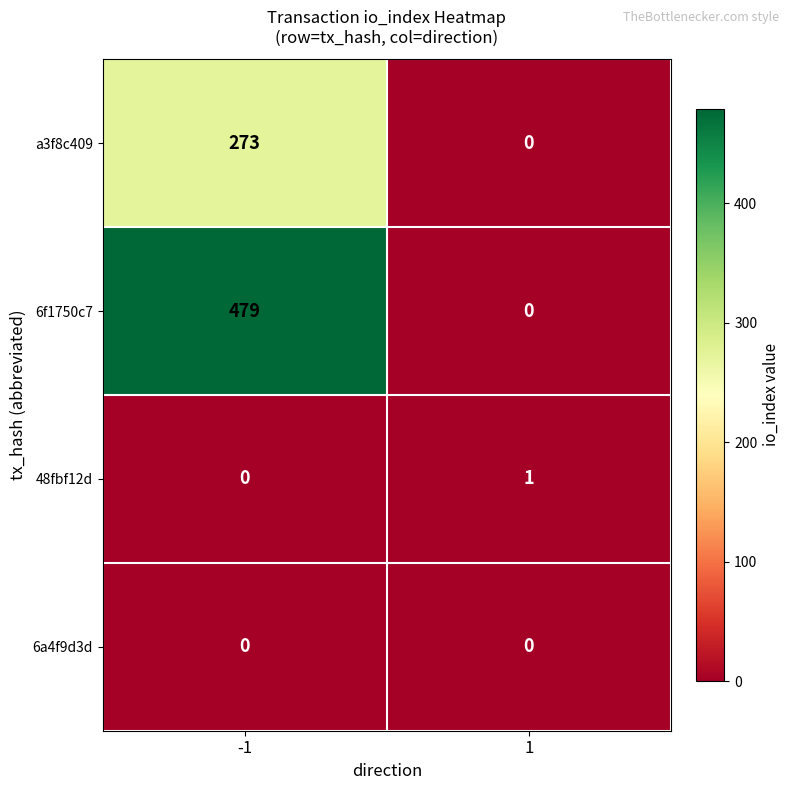

Between -1 and 1, which series saw the biggest shift?

6f1750c7